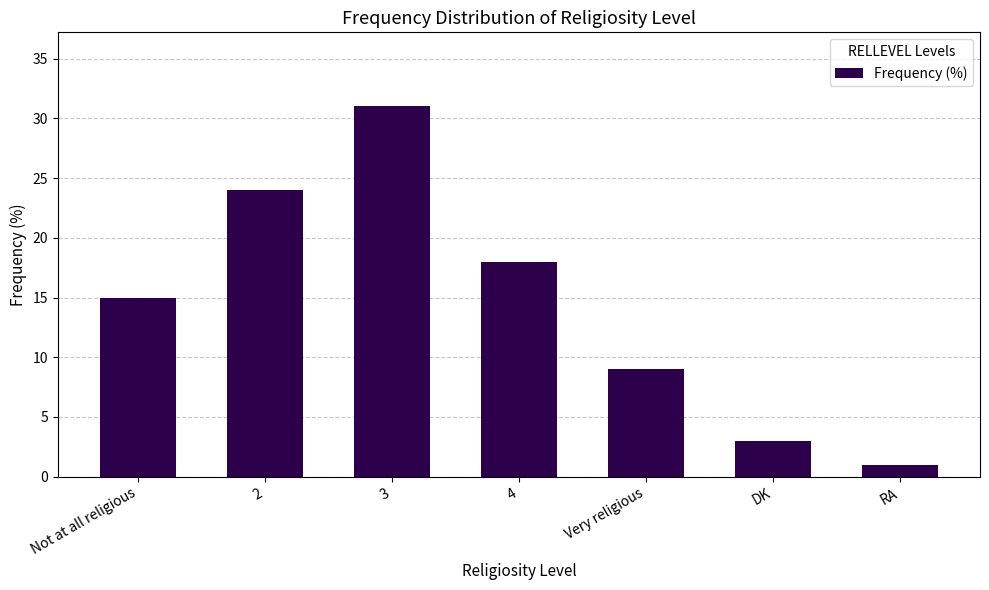

What is the ratio of the value at 2 to the value at Very religious?

2.7